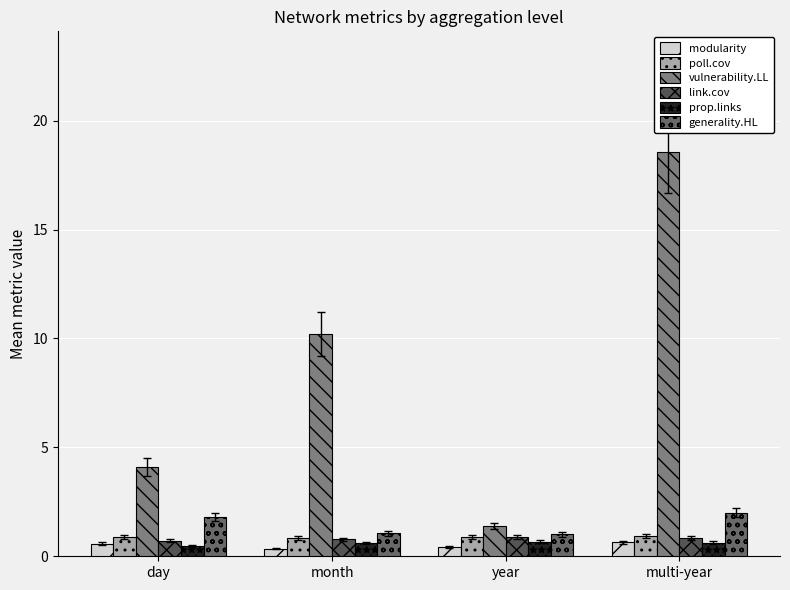

Are the bars grouped side by side (vs. stacked)?

Yes